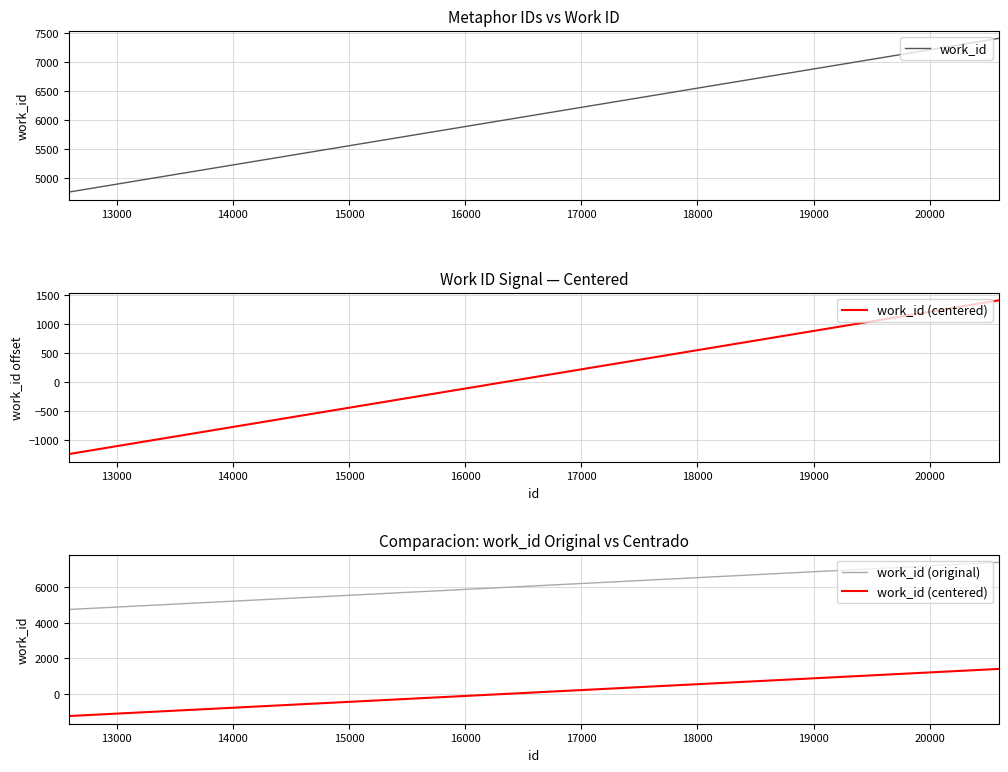

What is the difference between the maximum and minimum values in the work_id (original) series?

2652